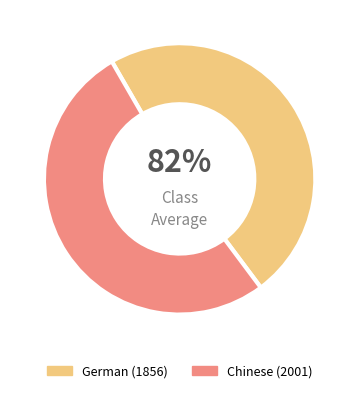

Is the sum of Chinese (2001) and German (1856) greater than half?

Yes